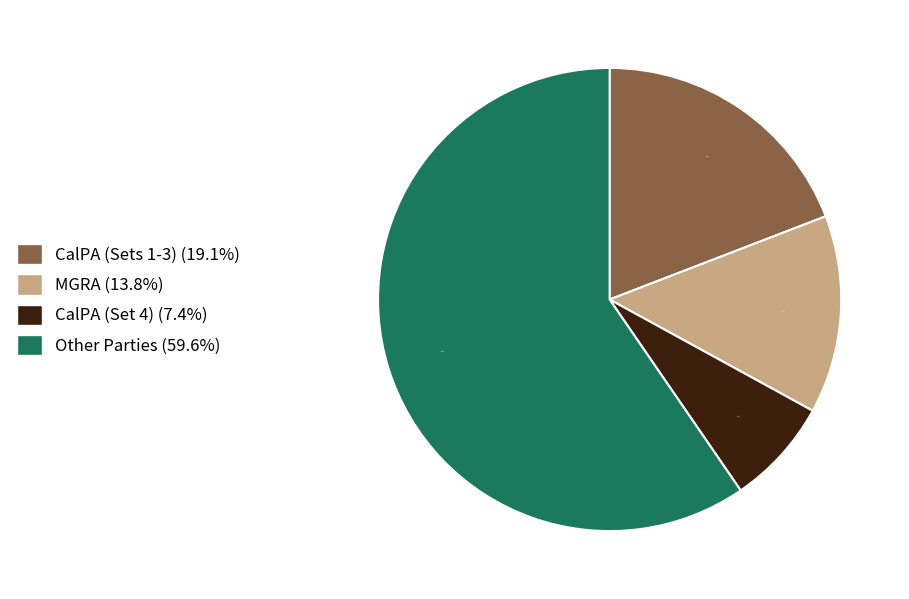

What is the smallest slice in the pie chart?

CalPA (Set 4) (7.4%)